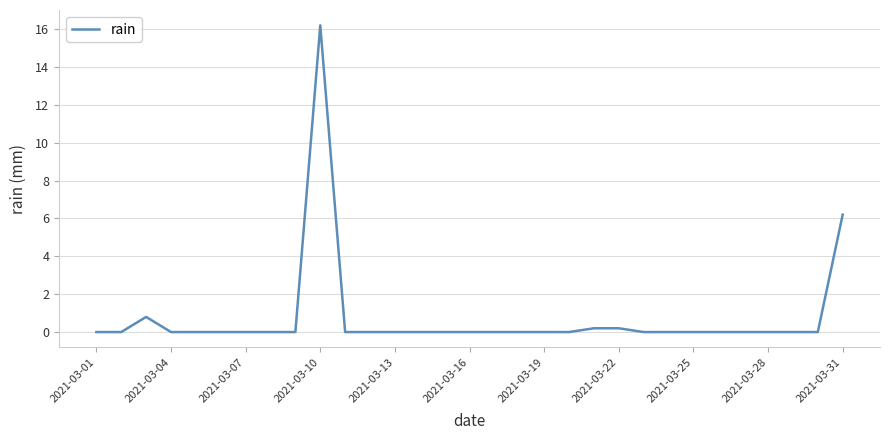

Does the chart display data point markers on the line(s)?

No